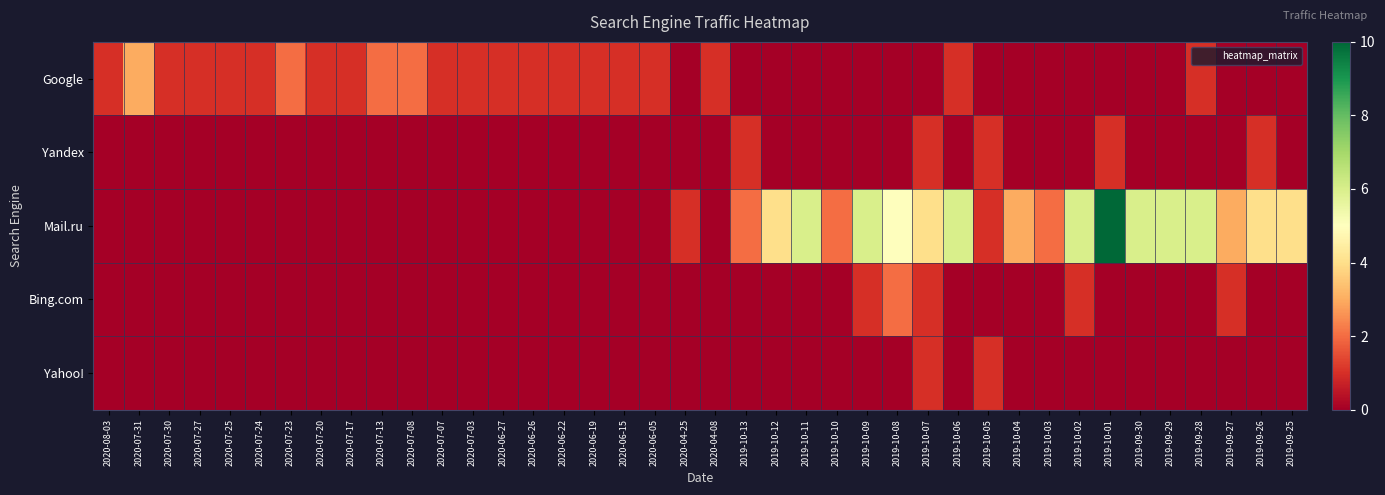

How many data points does each series have?

40